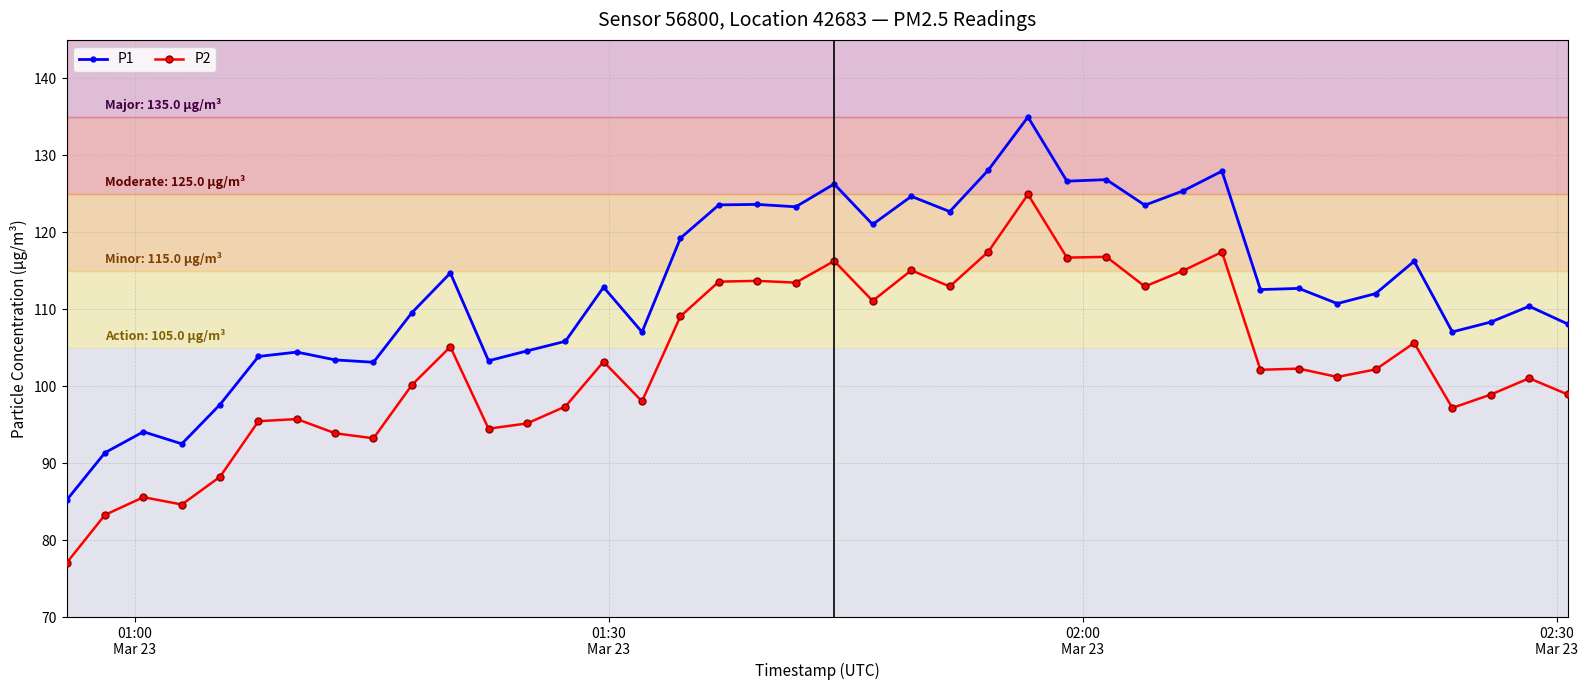

True or false: P2 and P1 intersect in this chart.

False